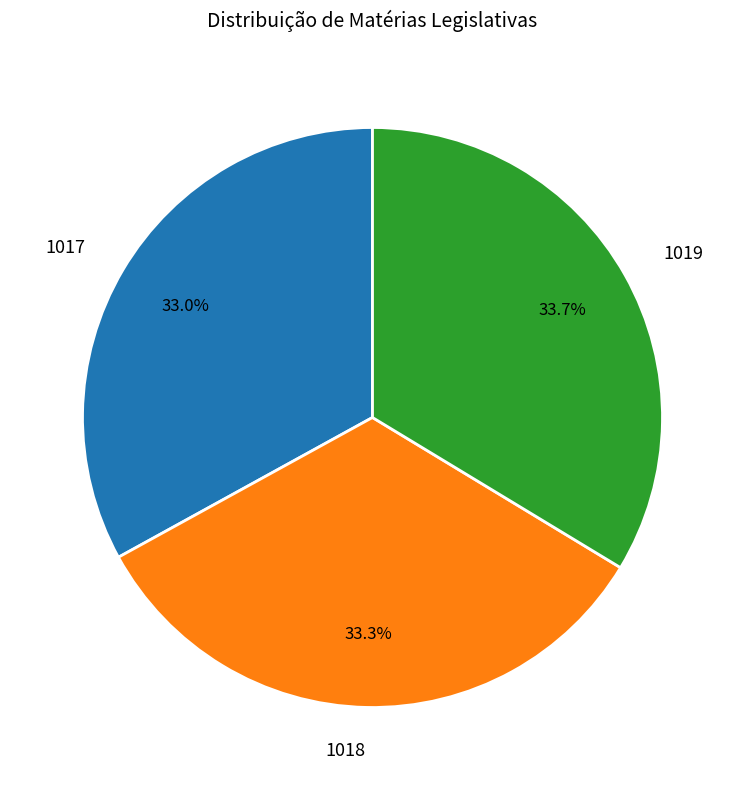

How many slices are in this pie chart?

3